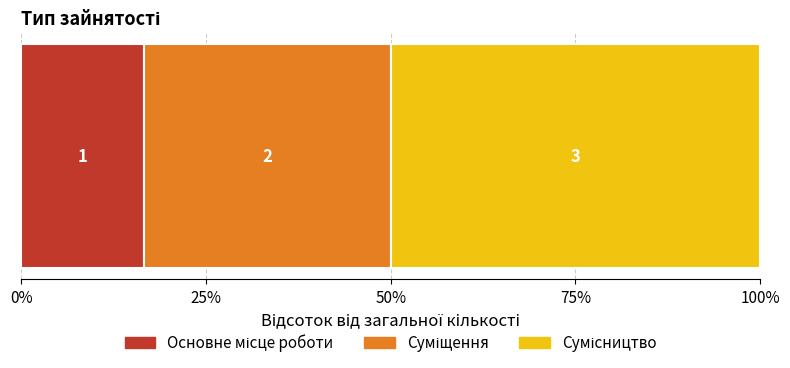

What is the label of the 1st bar from the right?

Сумісництво